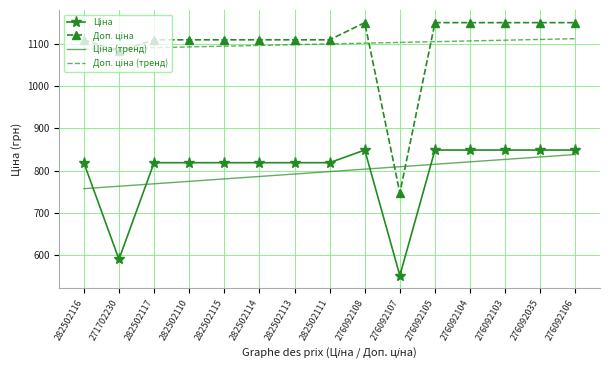

What is the spread (max minus min) of values at 276092035?

317.7